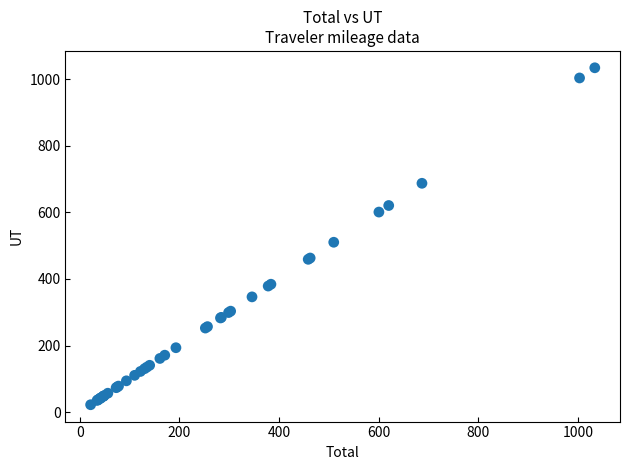

What Y value in the scatter plot is closest to 528?

510.1